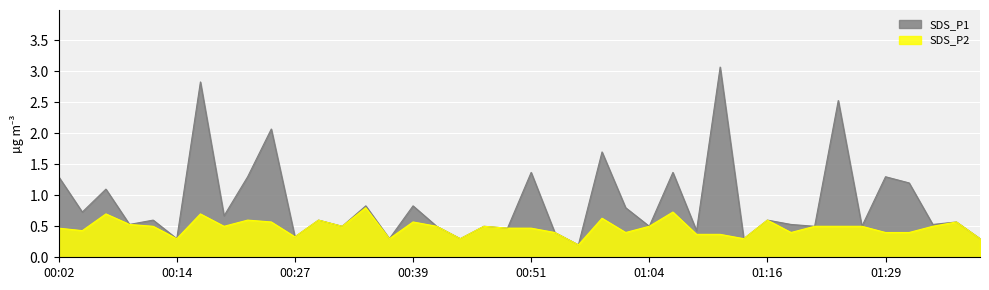

List the labels in order of SDS_P2 value, largest first.

00:34, 01:06, 00:07, 00:17, 00:59, 00:22, 00:29, 01:16, 00:24, 00:39, 01:36, 00:09, 00:12, 00:19, 00:31, 00:41, 00:46, 01:04, 01:21, 01:24, 01:26, 01:34, 00:02, 00:49, 00:51, 00:04, 00:54, 01:01, 01:19, 01:29, 01:31, 01:09, 01:11, 00:27, 00:14, 00:36, 00:44, 01:14, 01:39, 00:56